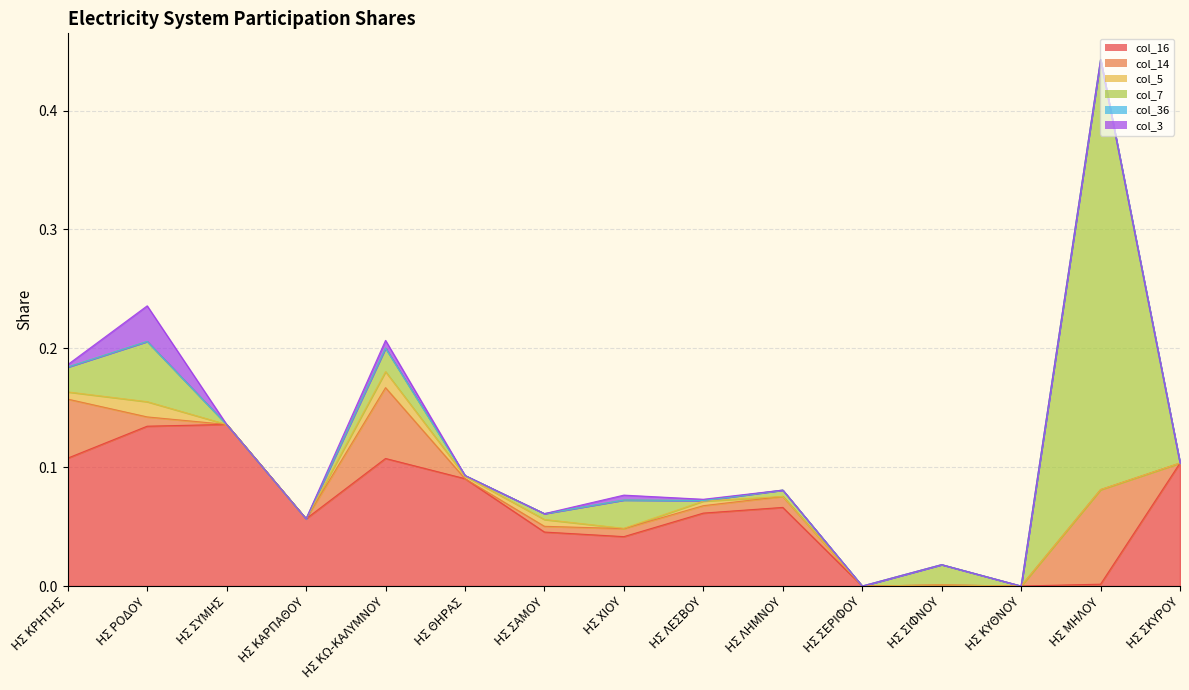

True or false: col_14 has more than 1 interior local peaks.

True